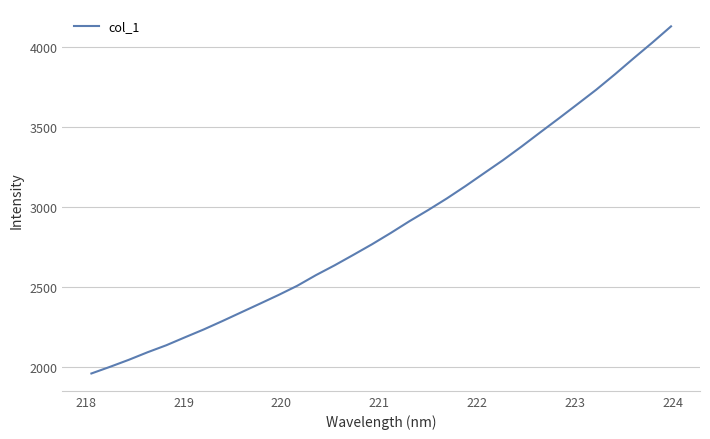

What is the greatest value displayed?

4128.9